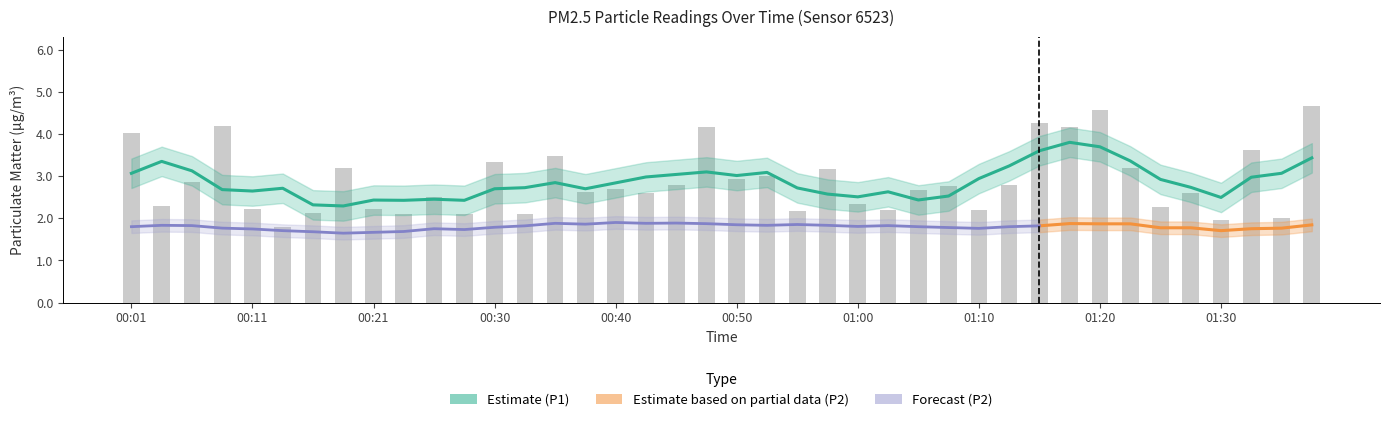

Is it true that the value at 01:20 is 4.6?

True